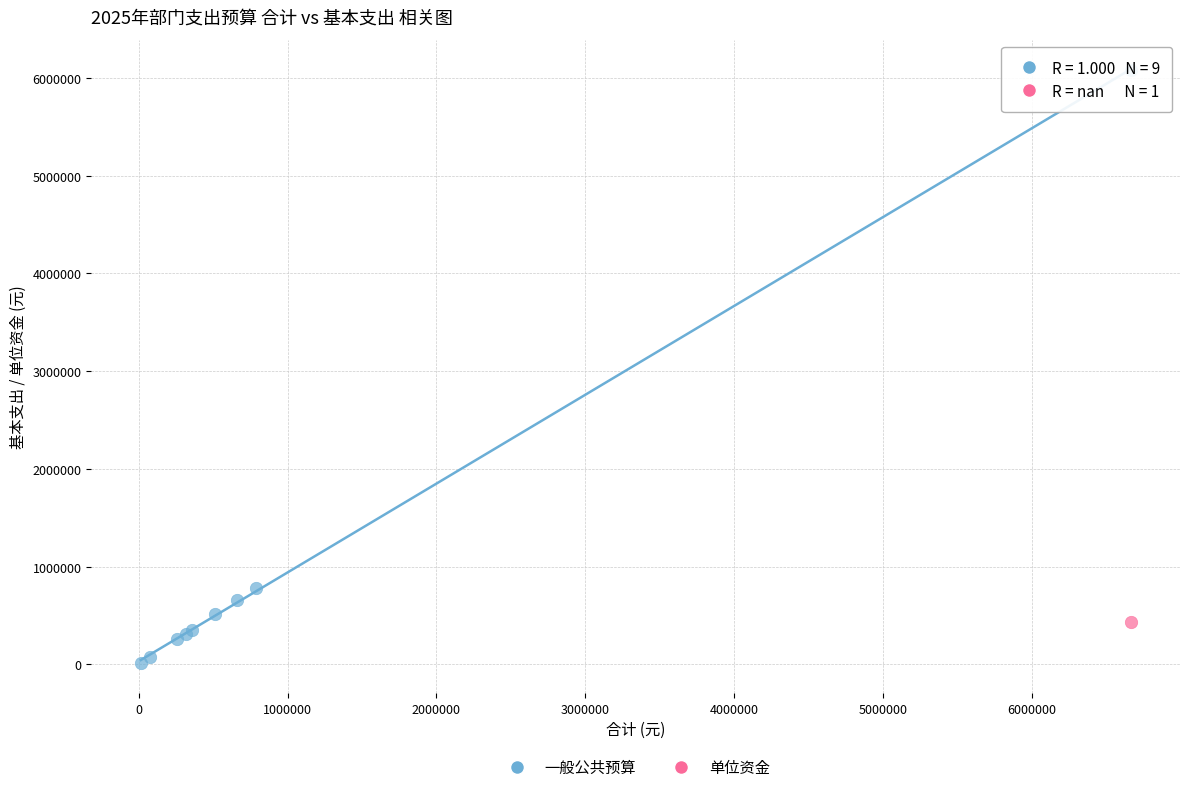

What are all the series names shown in the legend?

一般公共预算, 单位资金